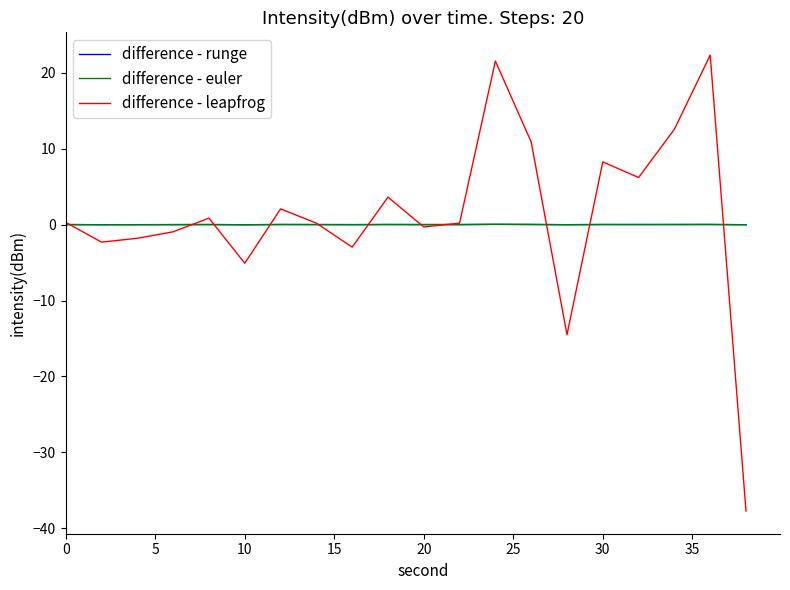

Does the chart display data point markers on the line(s)?

No